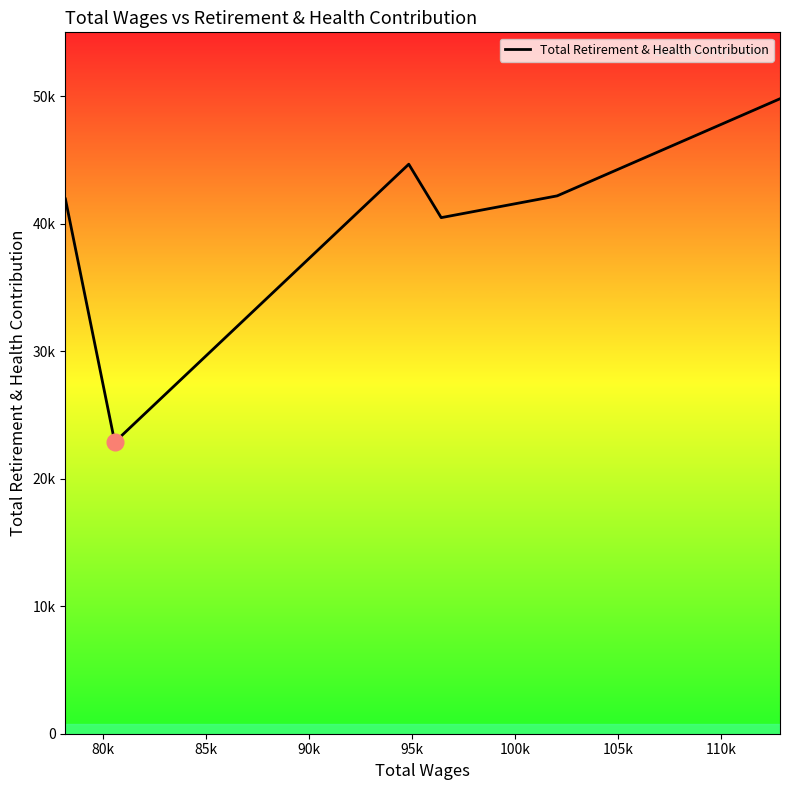

What is the difference between the maximum and minimum values?

26928